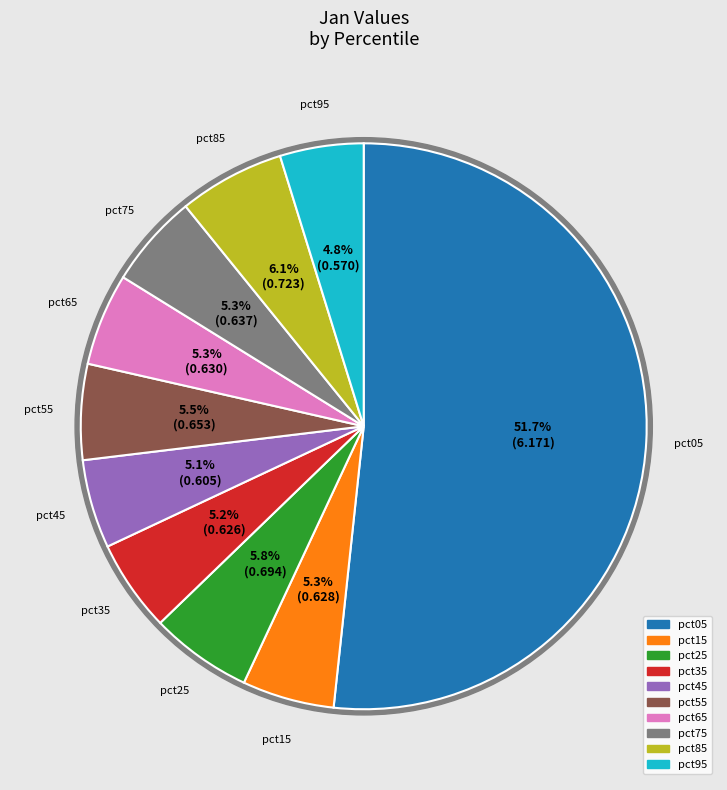

Which slice represents more than half of the pie?

pct05